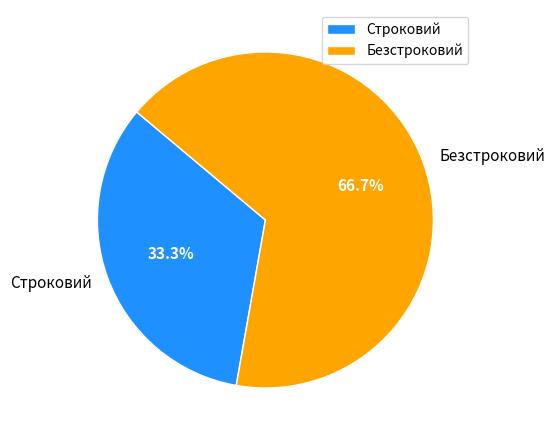

Which category has the smallest portion of the pie?

Строковий